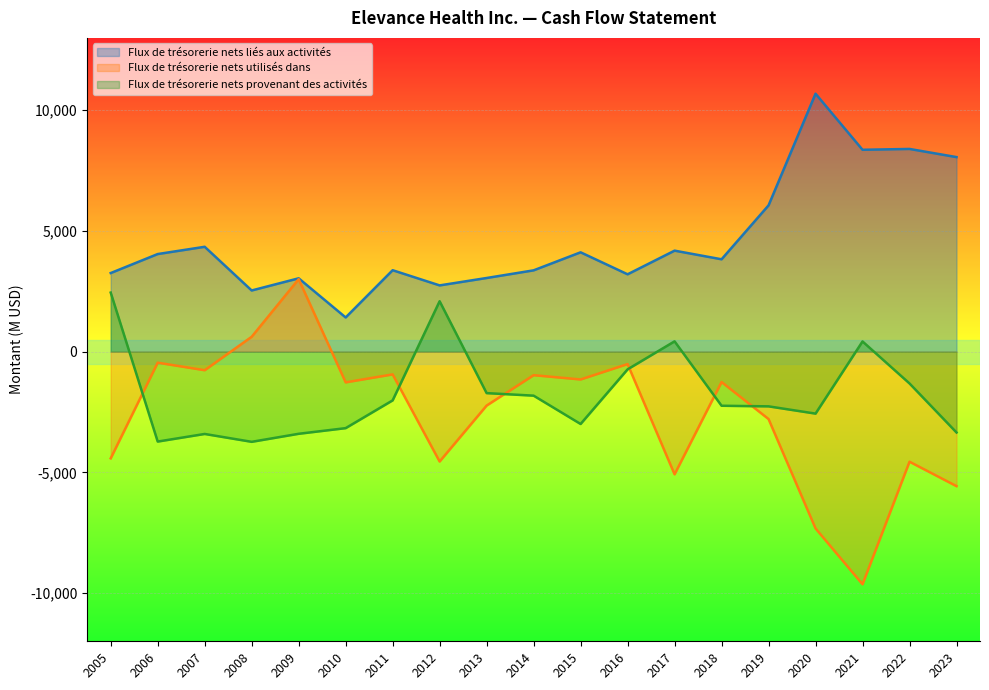

How many lines are shown in the chart?

3